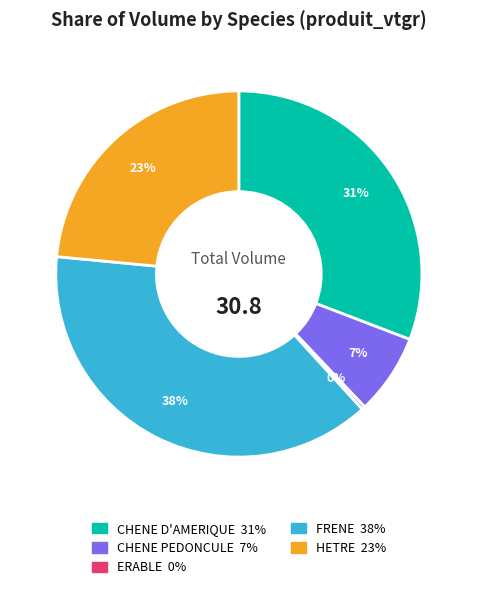

Is there a majority slice in this chart?

No